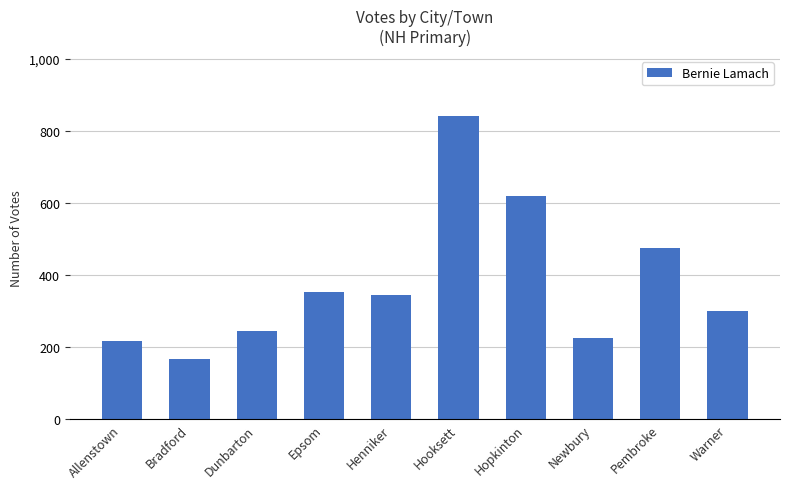

What is the label of the 1st bar from the left?

Allenstown